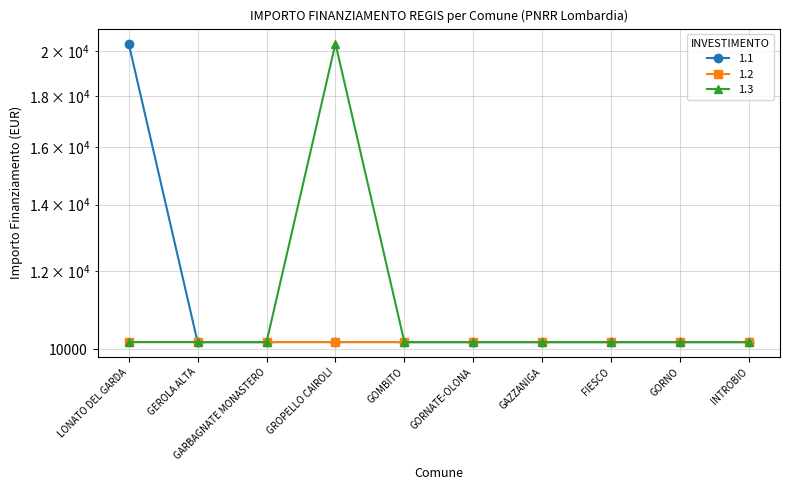

Which label corresponds to the largest value in the chart?

LONATO DEL GARDA